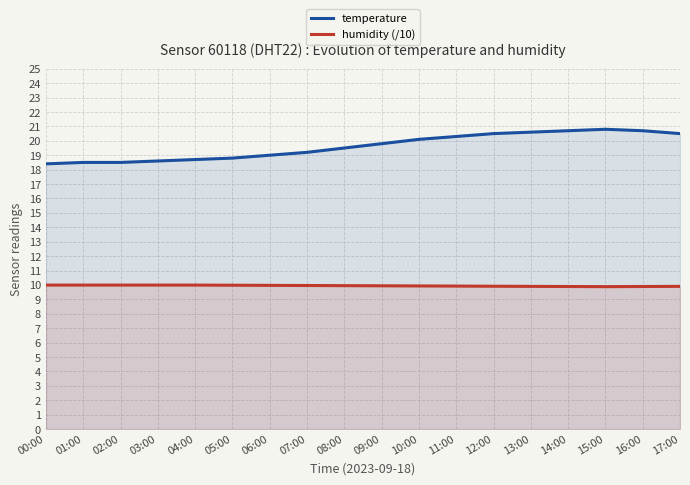

At which label does temperature reach its peak?

15:00